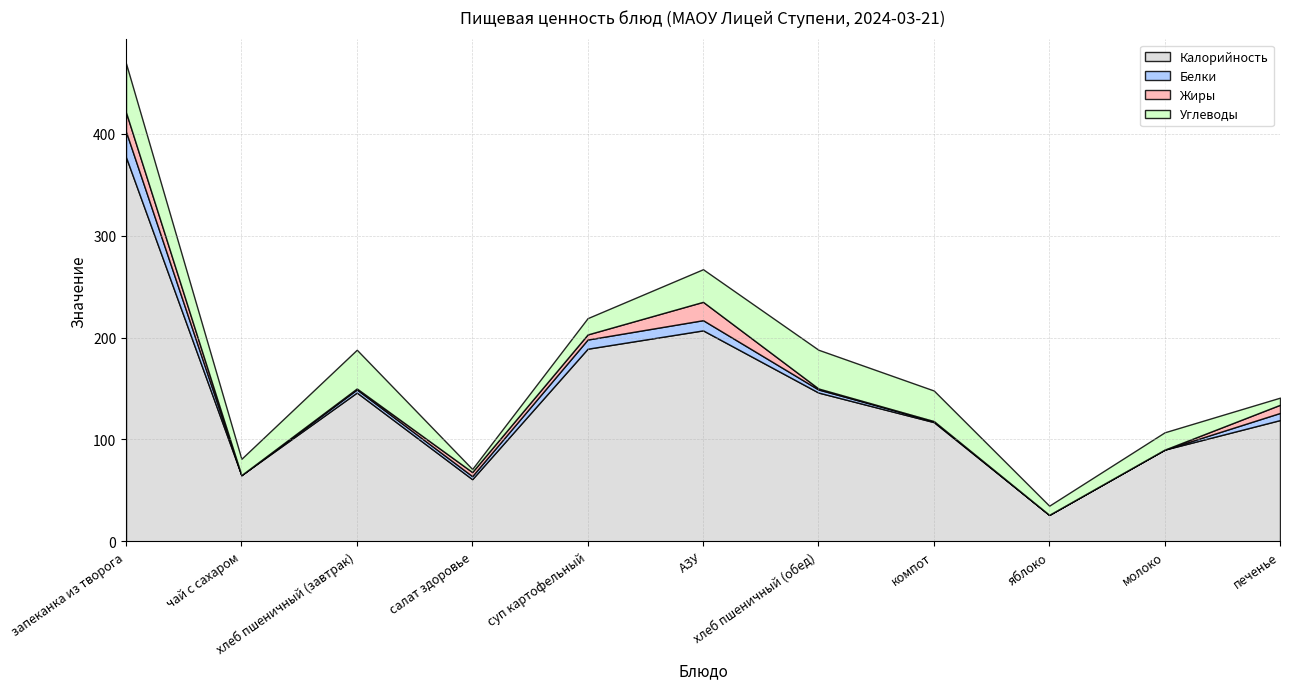

What is the label of the 1st point from the right?

печенье